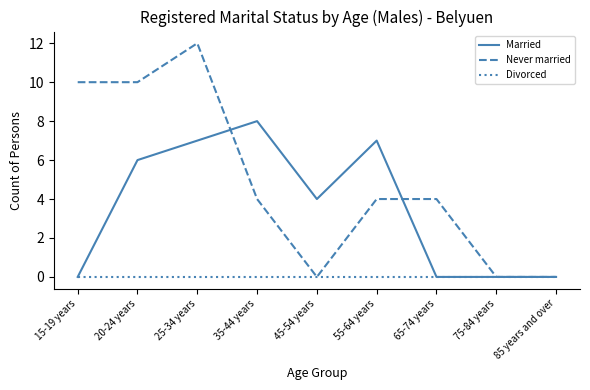

Which series has the widest spread of values?

Never married